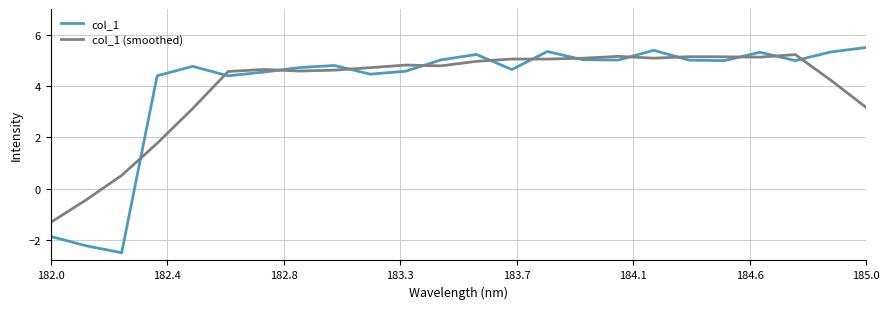

What is the maximum value for col_1 (smoothed)?

5.2